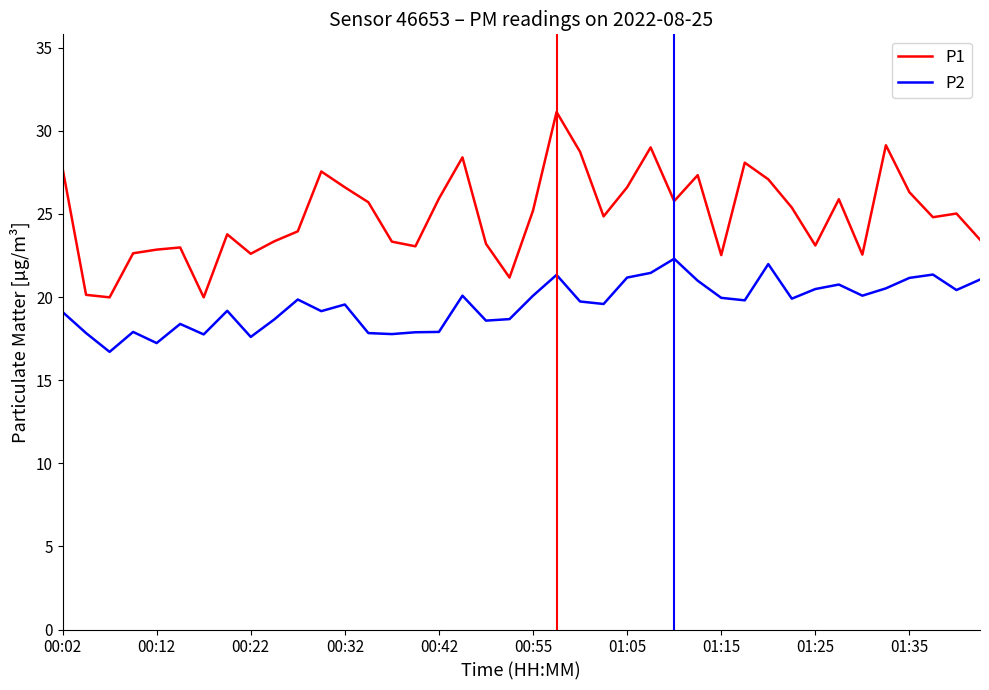

Which series has the largest total across all categories?

P1